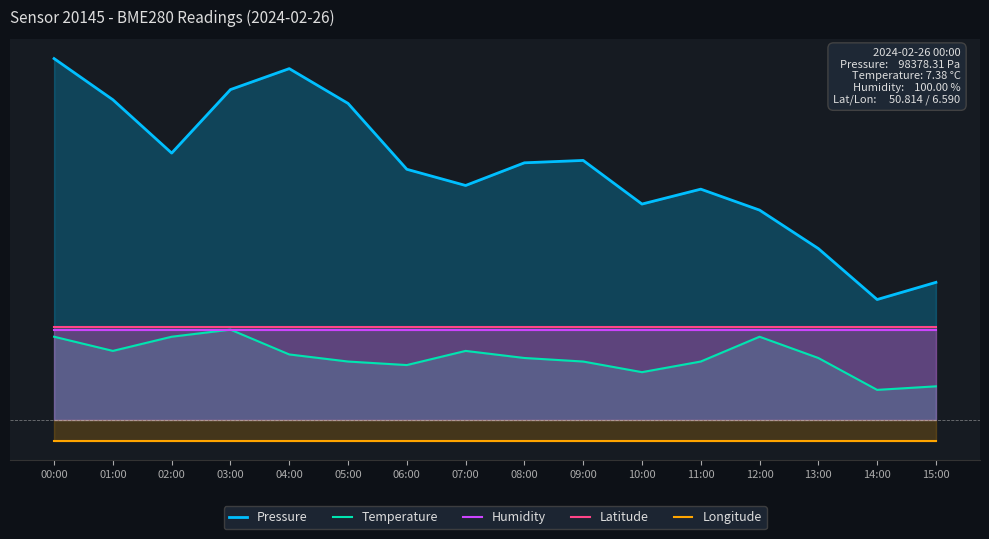

Rank the categories by Pressure value from highest to lowest.

00:00, 04:00, 03:00, 01:00, 05:00, 02:00, 09:00, 08:00, 06:00, 07:00, 11:00, 10:00, 12:00, 13:00, 15:00, 14:00